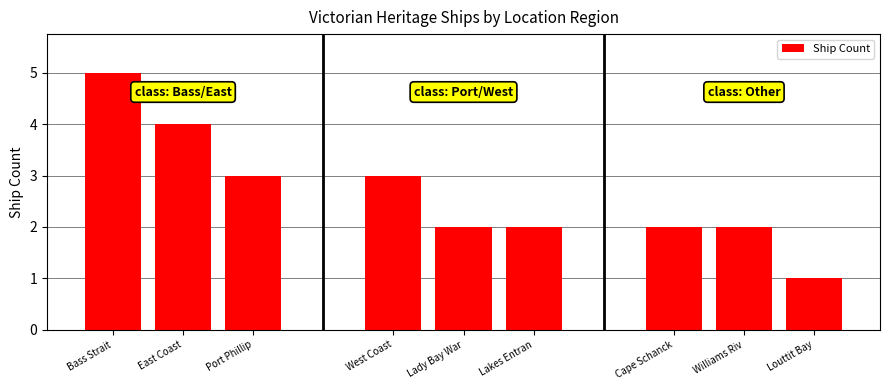

Which label corresponds to the largest value in the chart?

Bass Strait